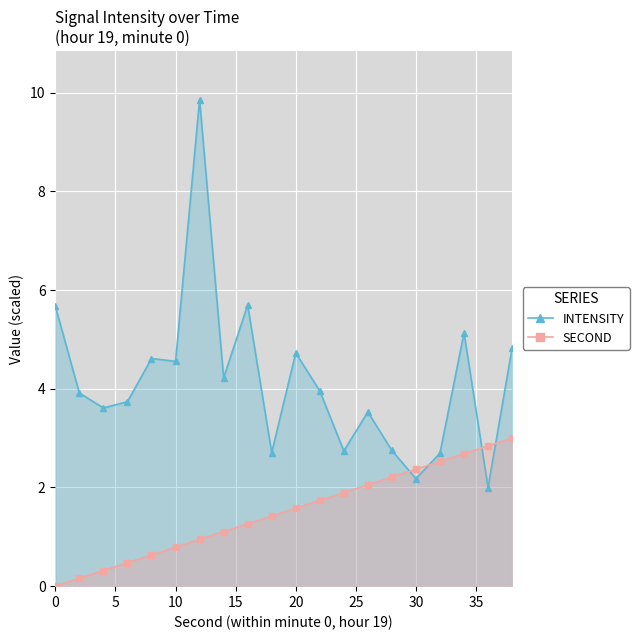

What is the difference between the maximum and second lowest values in the SECOND series?

2.8